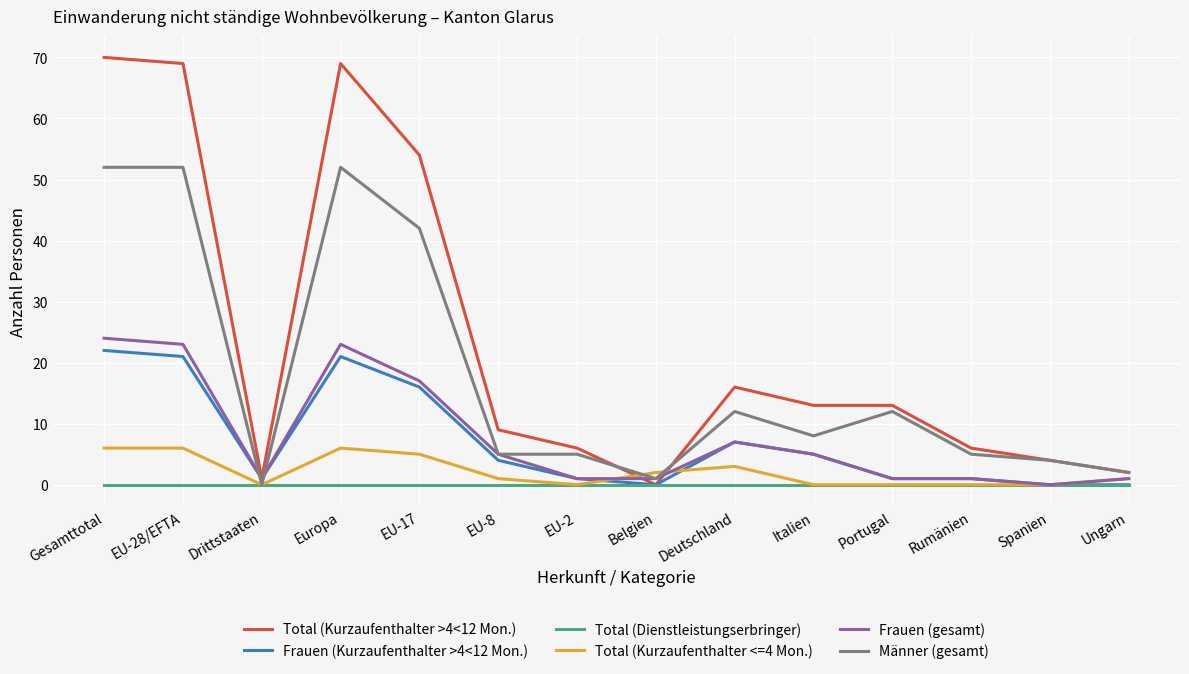

True or false: Total (Kurzaufenthalter >4<12 Mon.) and Total (Kurzaufenthalter <=4 Mon.) cross at least once.

True